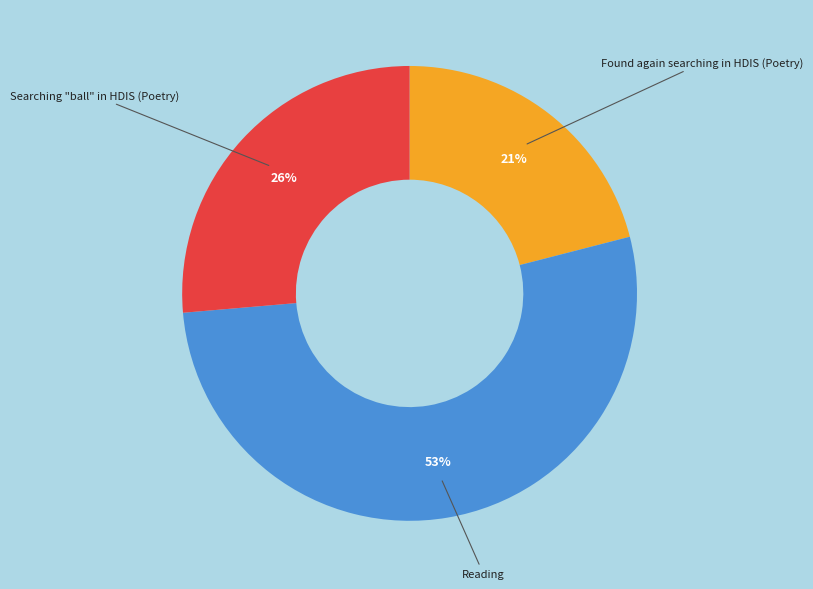

True or false: Found again searching in HDIS (Poetry) accounts for 35% of the total.

False